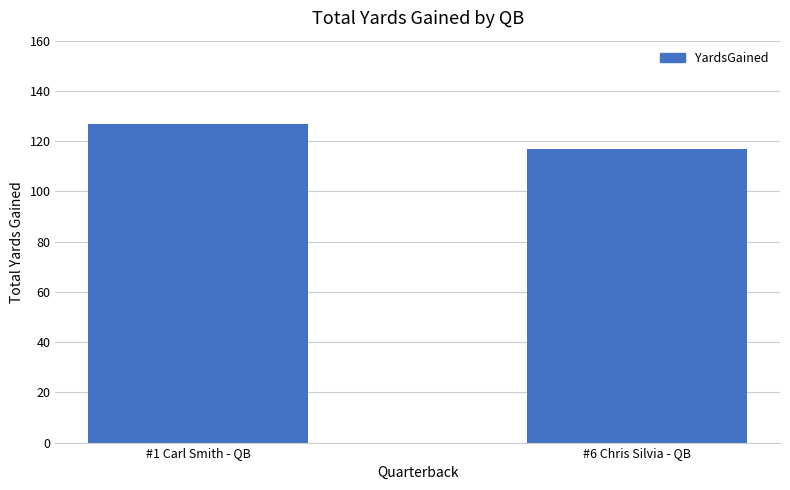

List the labels in order of value, largest first.

#1 Carl Smith - QB, #6 Chris Silvia - QB